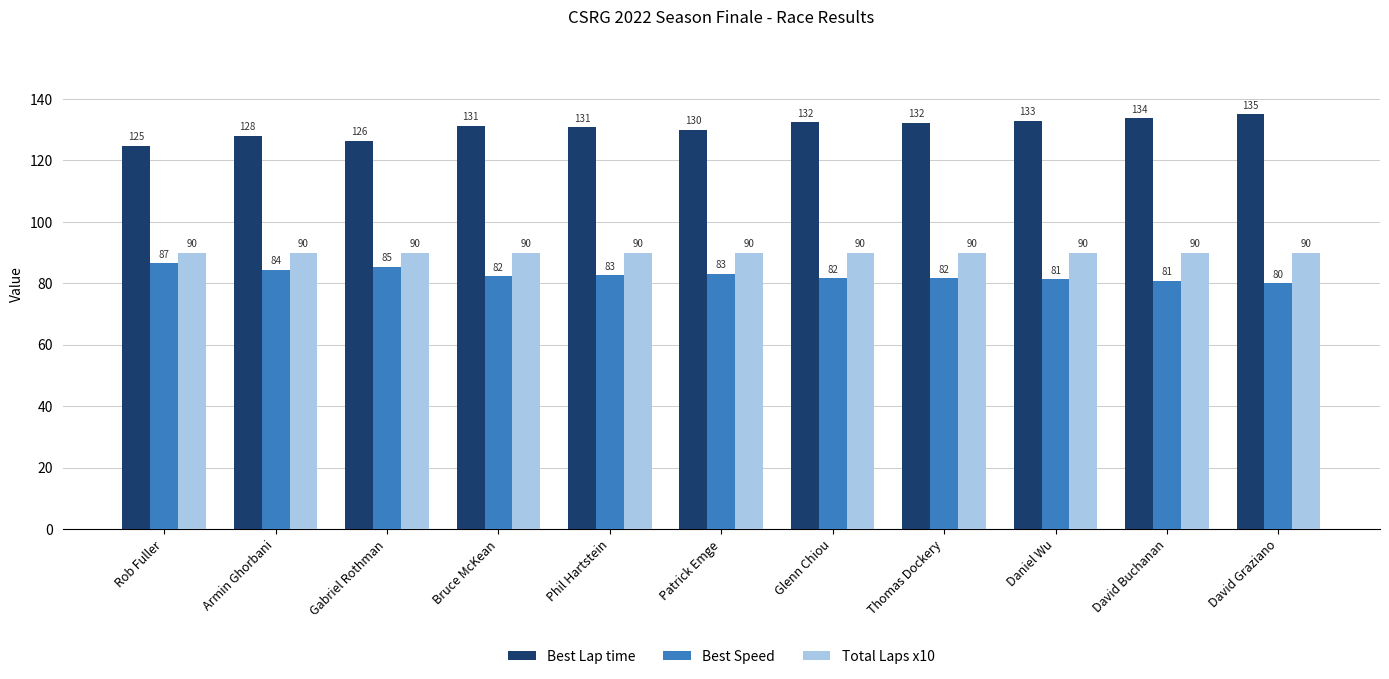

Is the value of Best Speed at David Graziano greater than the value of Total Laps x10 at Glenn Chiou?

No